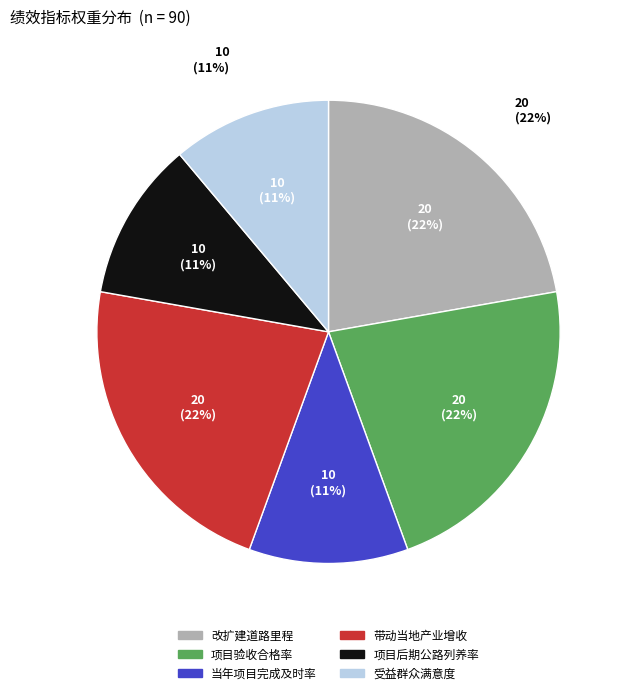

Is there a majority slice in this chart?

No